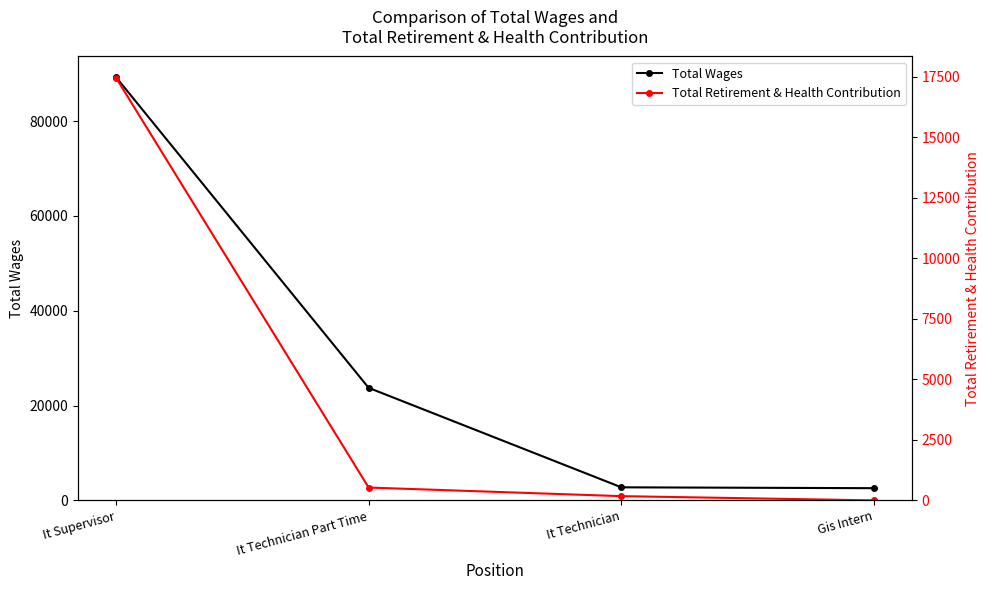

Which series has the largest total across all categories?

Total Wages